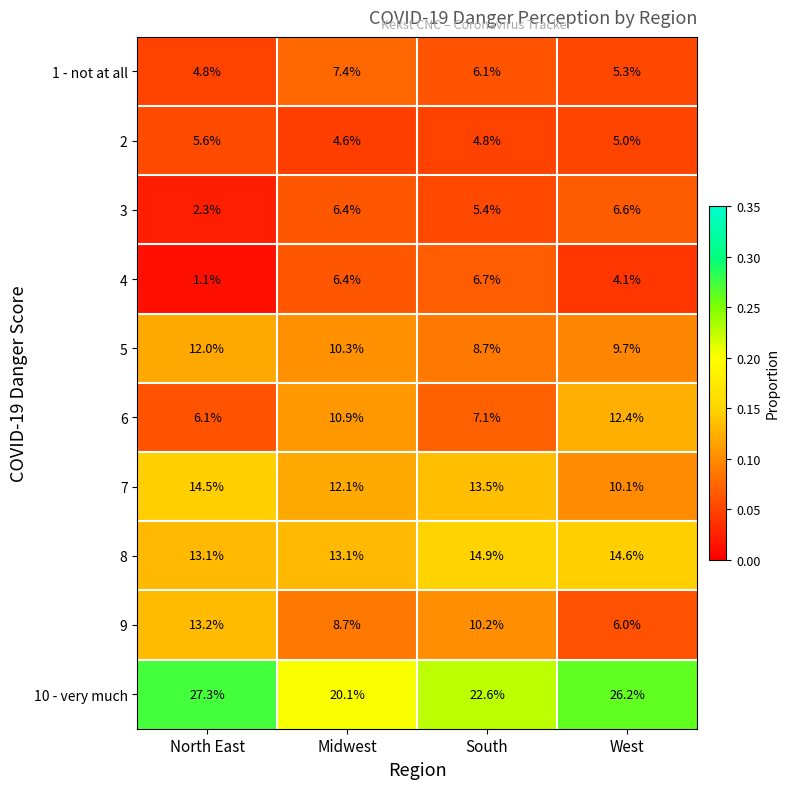

What is the total value across all series at South?

100.0